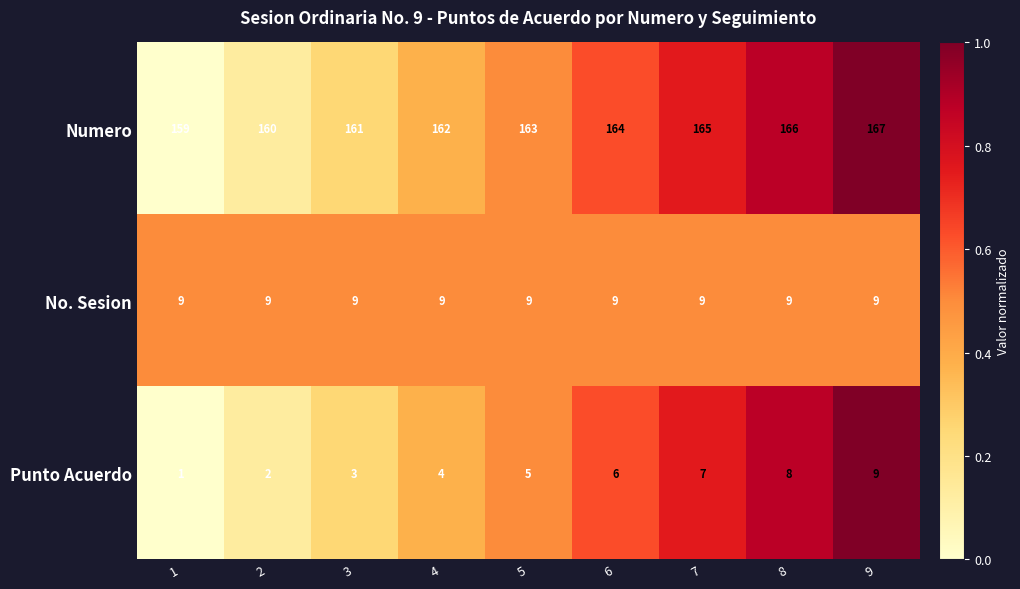

What is the difference between the highest and lowest values at 6?

158